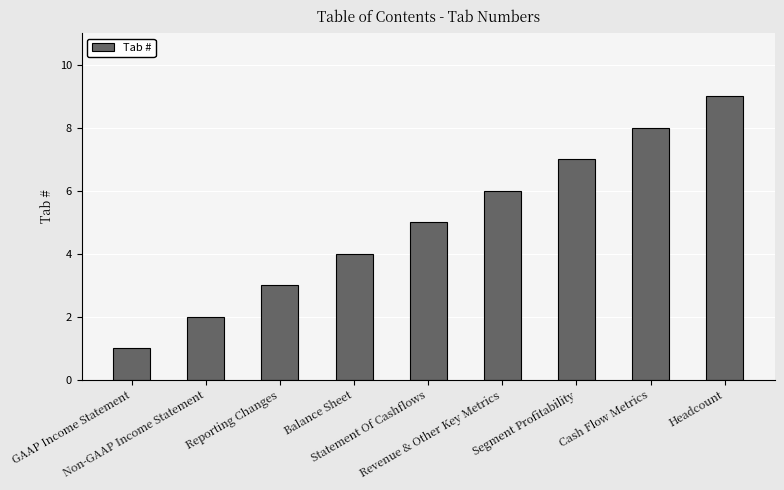

Reading left to right, transcribe all the data shown in this chart.

1	2	3	4	5	6	7	8	9